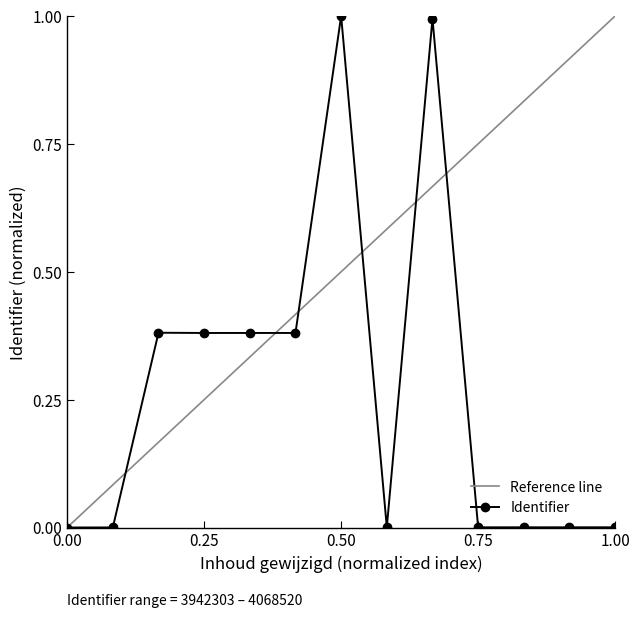

True or false: Identifier has more than 1 interior local peaks.

True